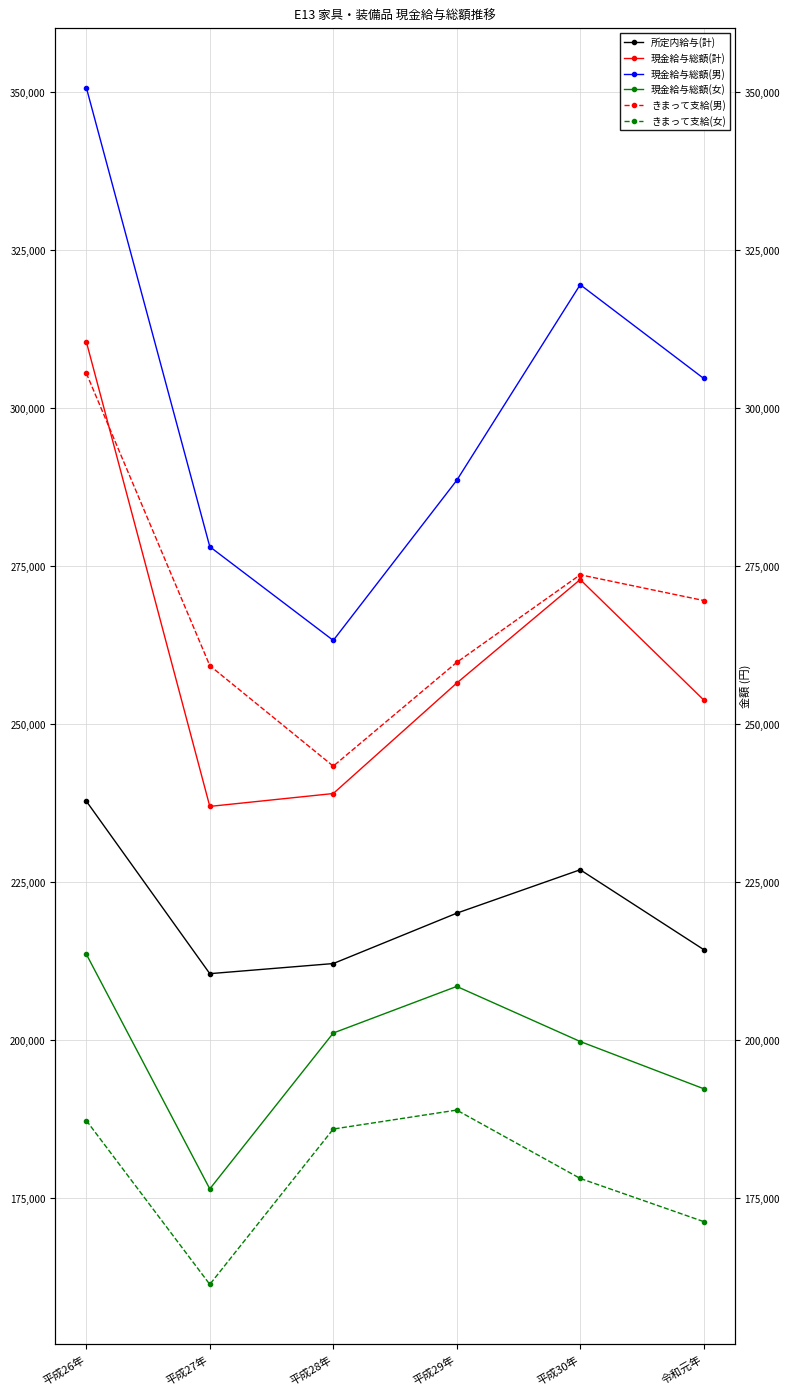

How many interior local peaks does the きまって支給(女) series have?

1